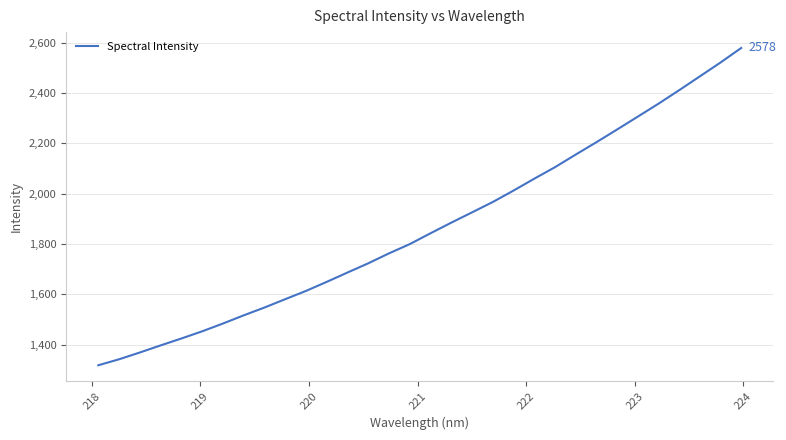

What is the maximum value shown in the chart?

2578.4